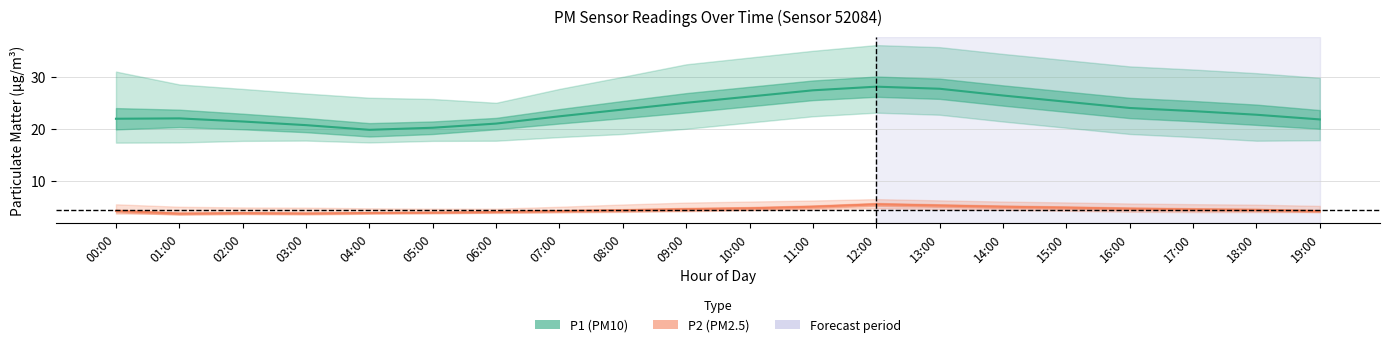

Reading left to right, list all the values displayed in this chart.

P1 (PM10): 00:00=22.0	01:00=22.1	02:00=21.5	03:00=20.8	04:00=19.9	05:00=20.3	06:00=21.1	07:00=22.5	08:00=23.8	09:00=25.1	10:00=26.3	11:00=27.5	12:00=28.2	13:00=27.8	14:00=26.5	15:00=25.3	16:00=24.1	17:00=23.5	18:00=22.8	19:00=21.9
P2 (PM2.5): 00:00=4.3	01:00=3.8	02:00=3.9	03:00=3.8	04:00=3.9	05:00=4.0	06:00=4.1	07:00=4.3	08:00=4.4	09:00=4.6	10:00=4.8	11:00=5.1	12:00=5.6	13:00=5.3	14:00=5.1	15:00=4.9	16:00=4.7	17:00=4.6	18:00=4.5	19:00=4.3